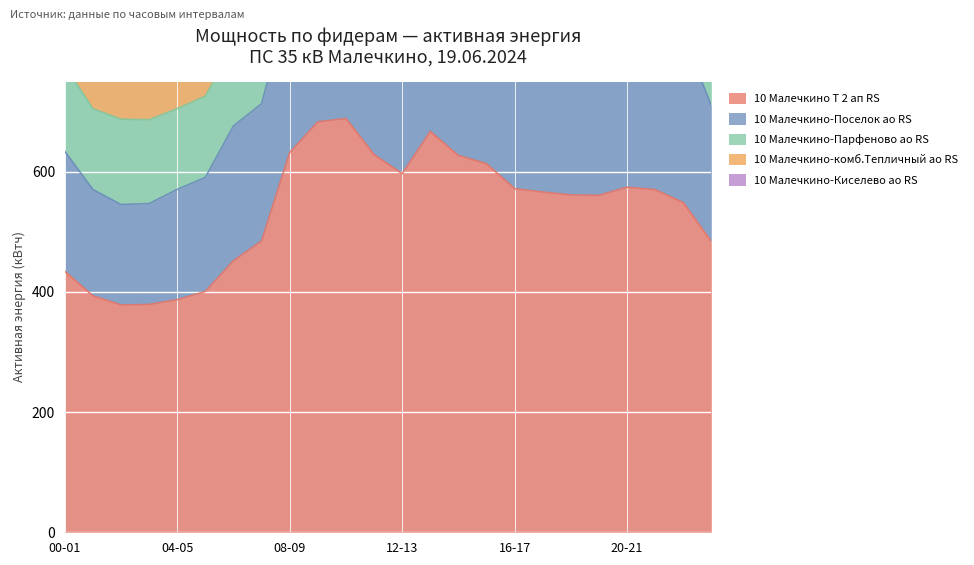

Is it true that 10 Малечкино Т 2 ап RS equals 387.2 at 04-05?

True